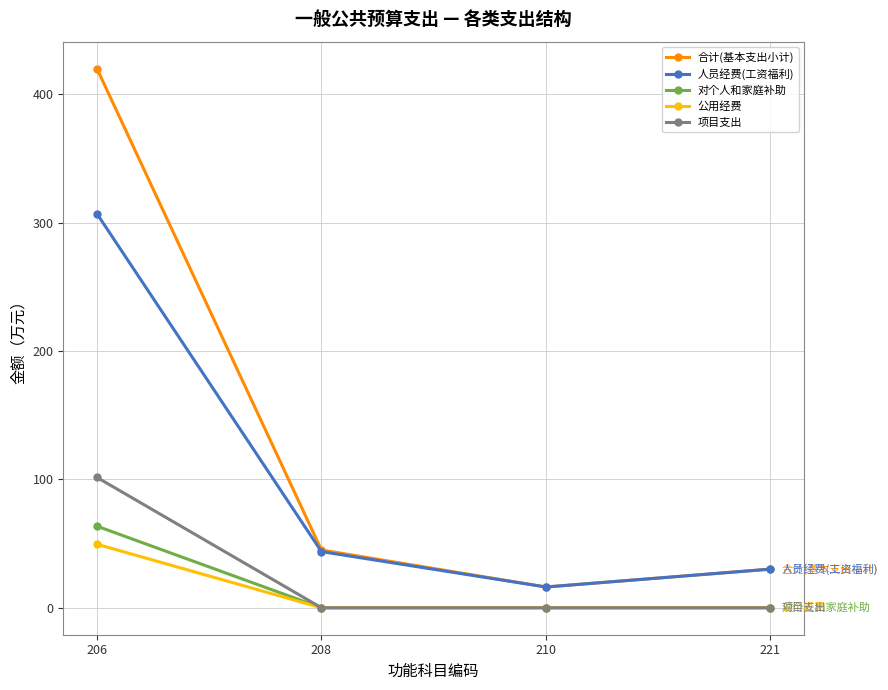

True or false: 合计(基本支出小计) has a value of 419.8 at 206.

True